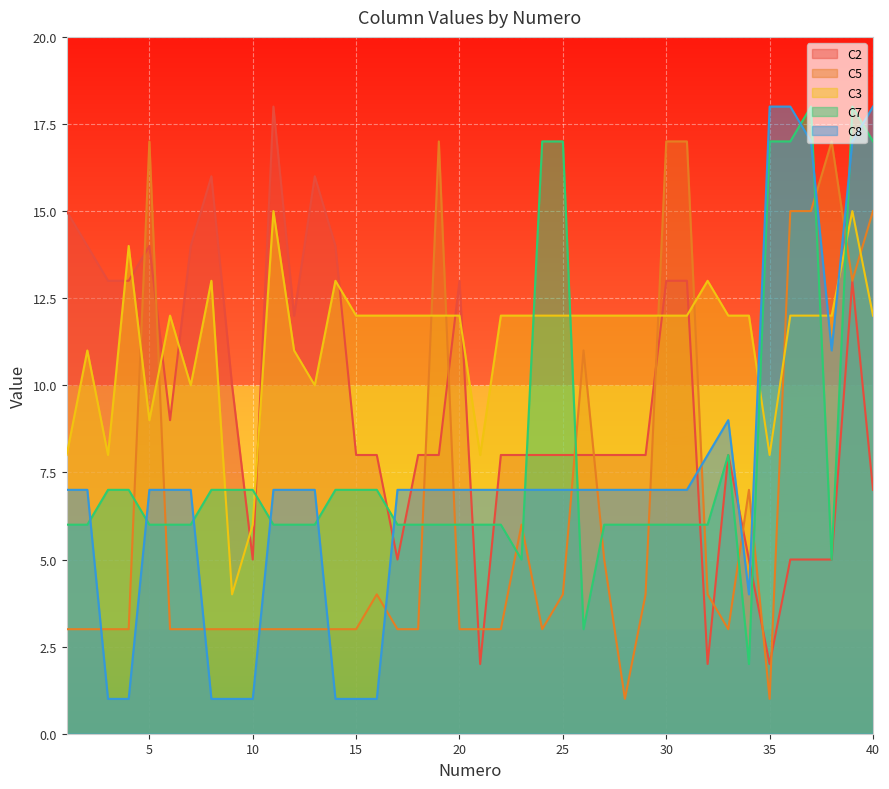

Between 14 and 25, which is larger?

14